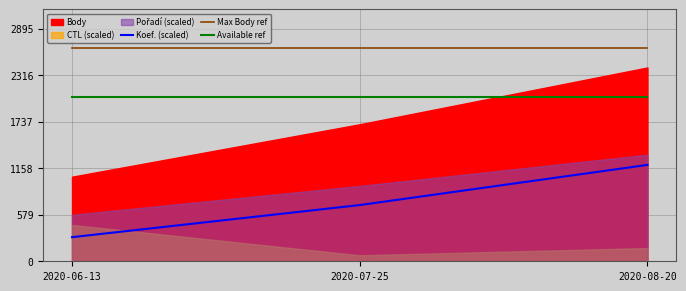

What is the label of the 1st point from the right?

2020-08-20